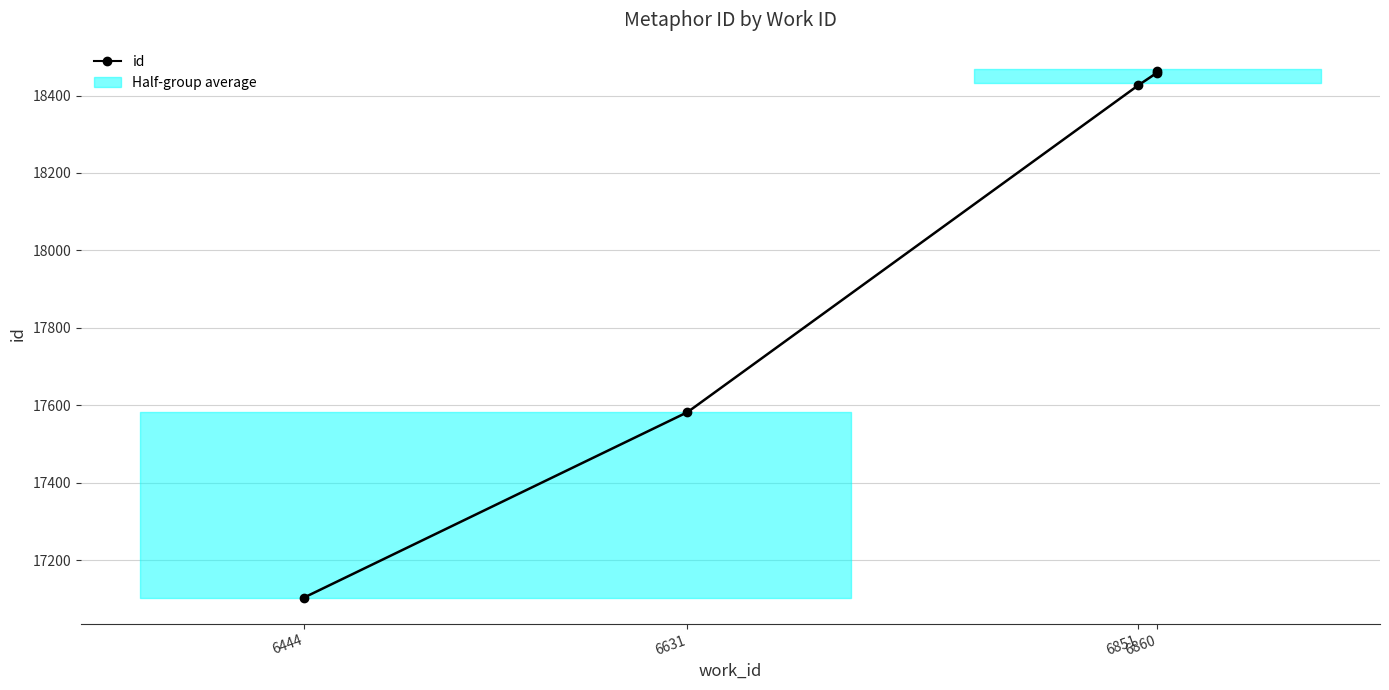

Is it true that the value at 6860 is 18459?

True